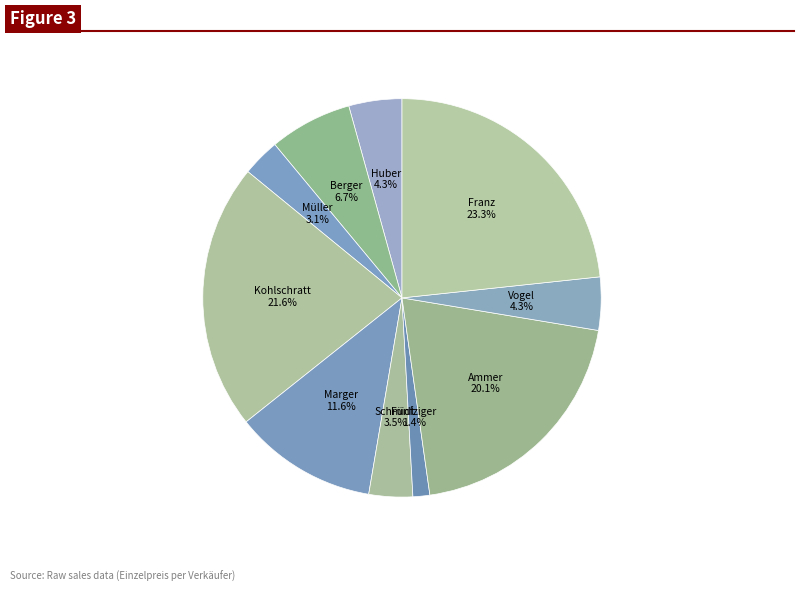

What percentage is NOT represented by Marger?

88.4%